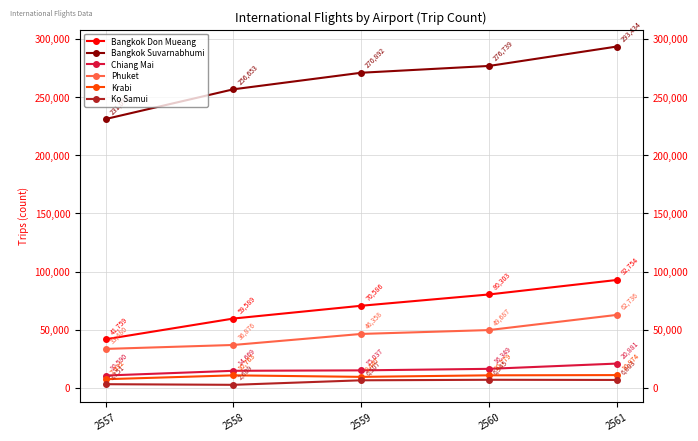

True or false: Krabi has a value of 15986 at 2559.

False